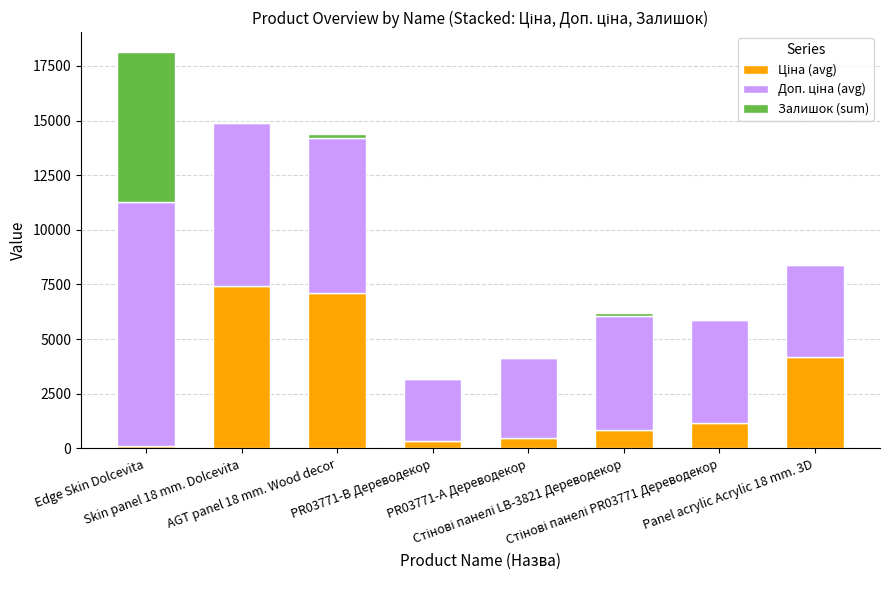

True or false: Доп. ціна (avg) has a value of 2374.0 at Edge Skin Dolcevita.

False